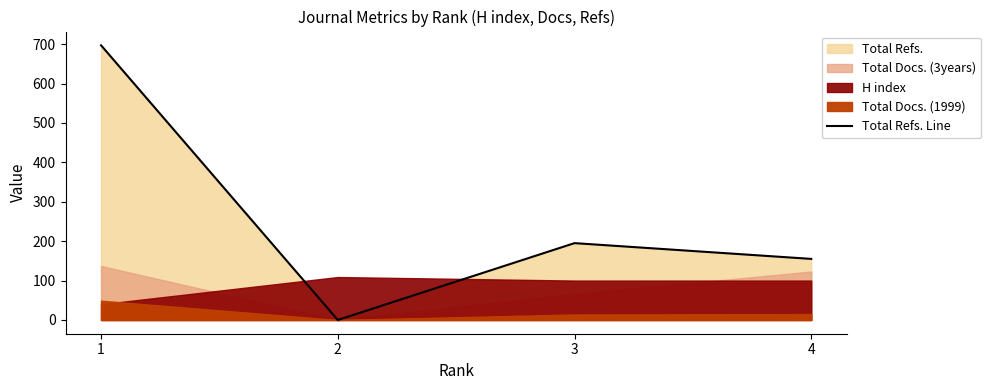

The chart shows a value of 91 at 3. True or false?

False